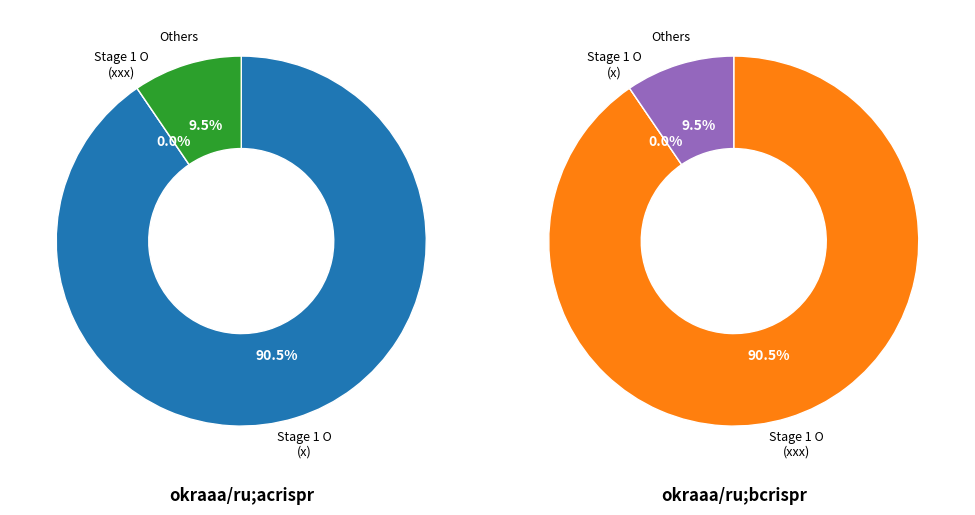

Does Stage 1 O (Other) account for over 50% of the chart?

No